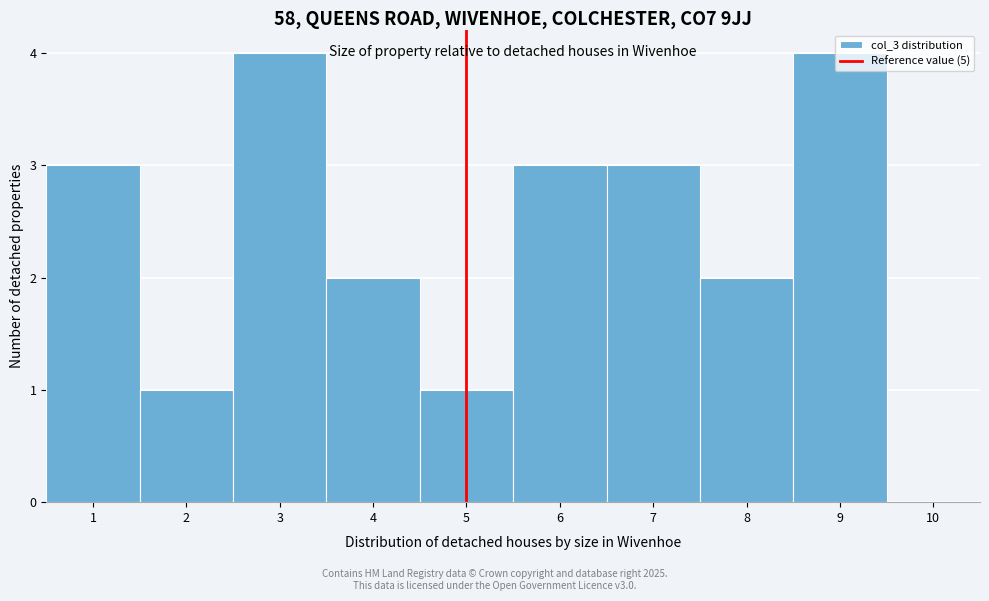

What is the height of the bar covering 3.5 to 4.5 on the x-axis? The values are not printed on the chart, so give them approximately, as read against the axis.

2